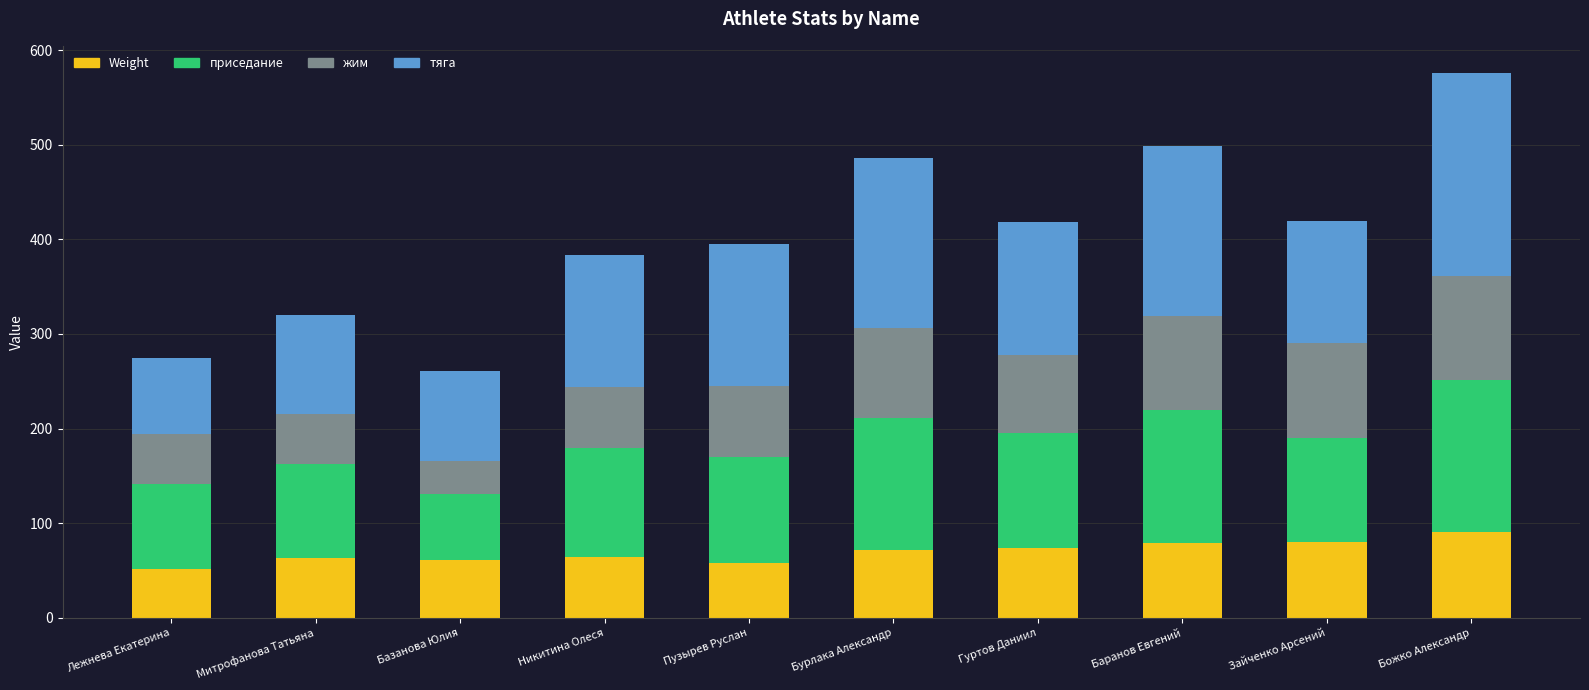

At which category is the sum across all series the highest?

Божко Александр